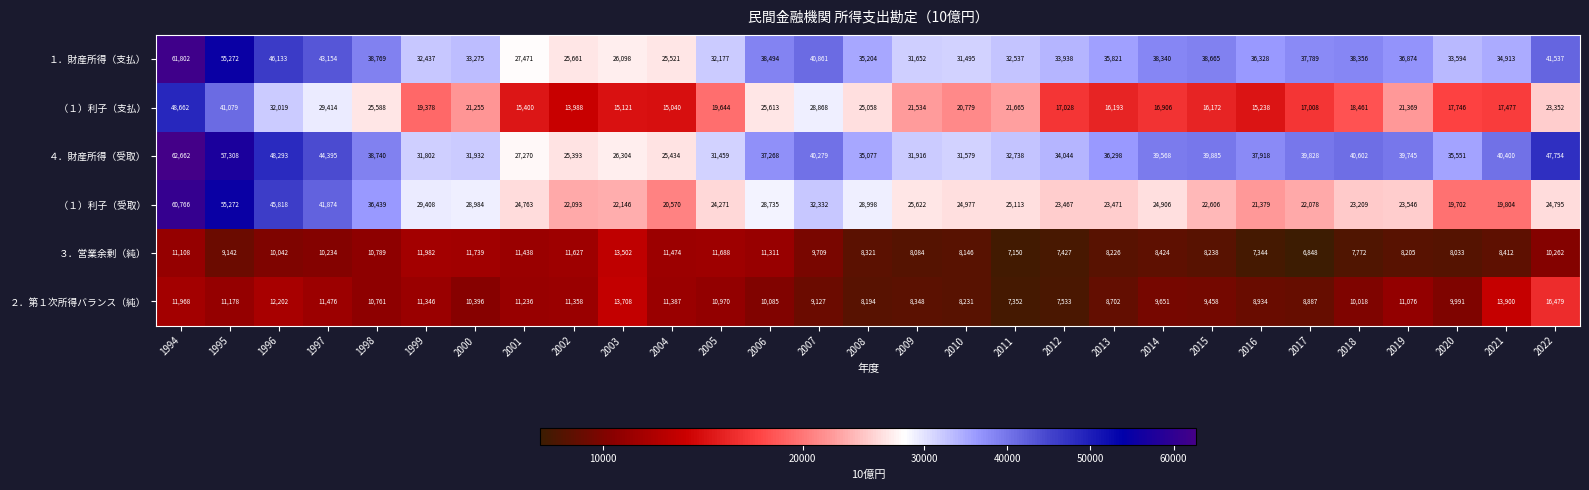

At which label does ２．第１次所得バランス（純） first exceed 10396?

1994